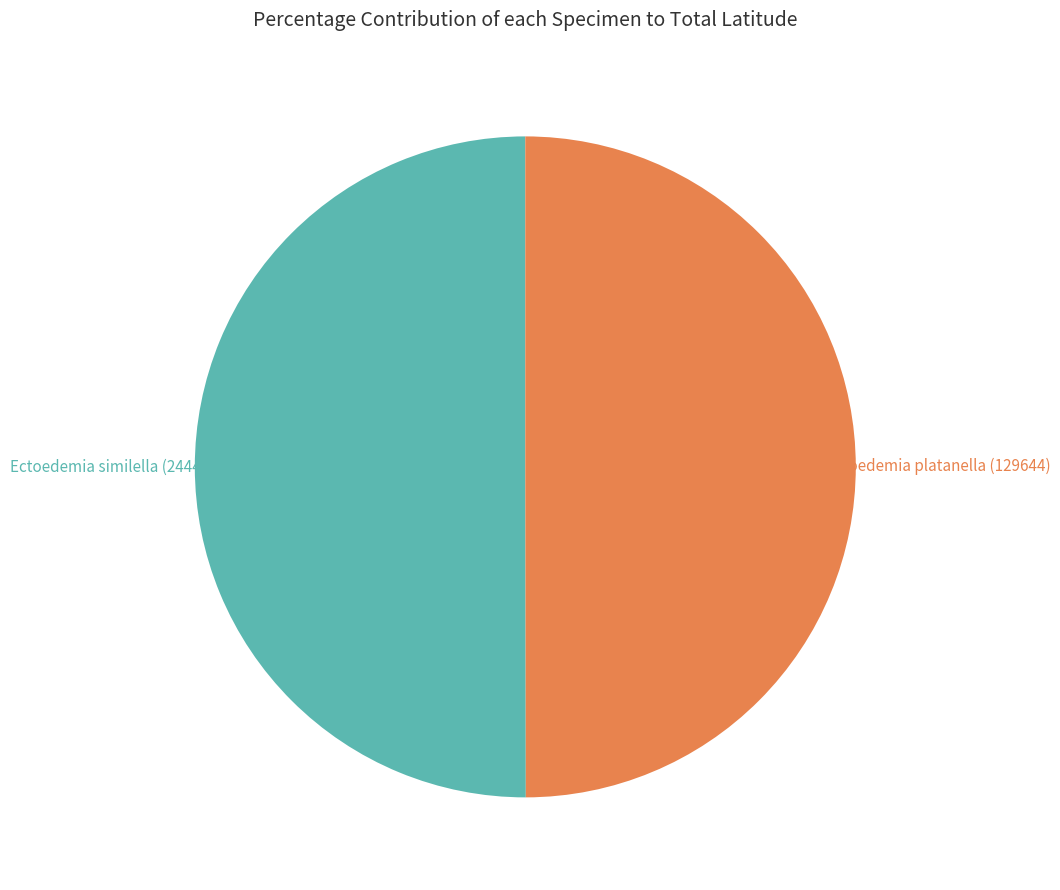

To the nearest percent, what is the combined percentage of Ectoedemia similella (24441) and Ectoedemia platanella (129644)?

100%